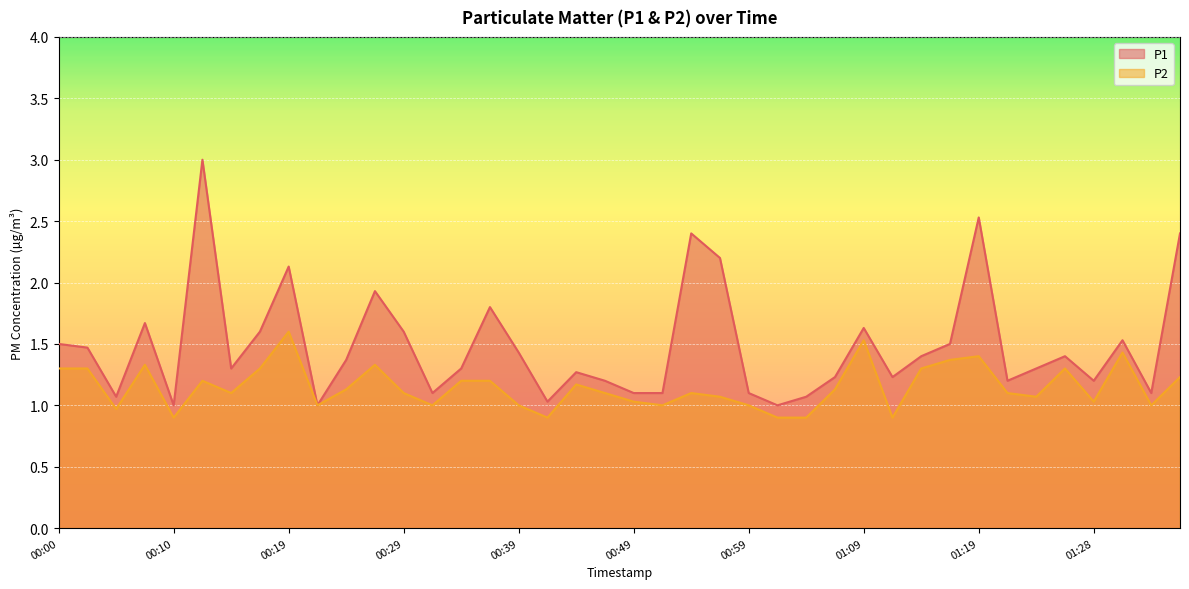

What is the label of the 7th point from the left?

00:14